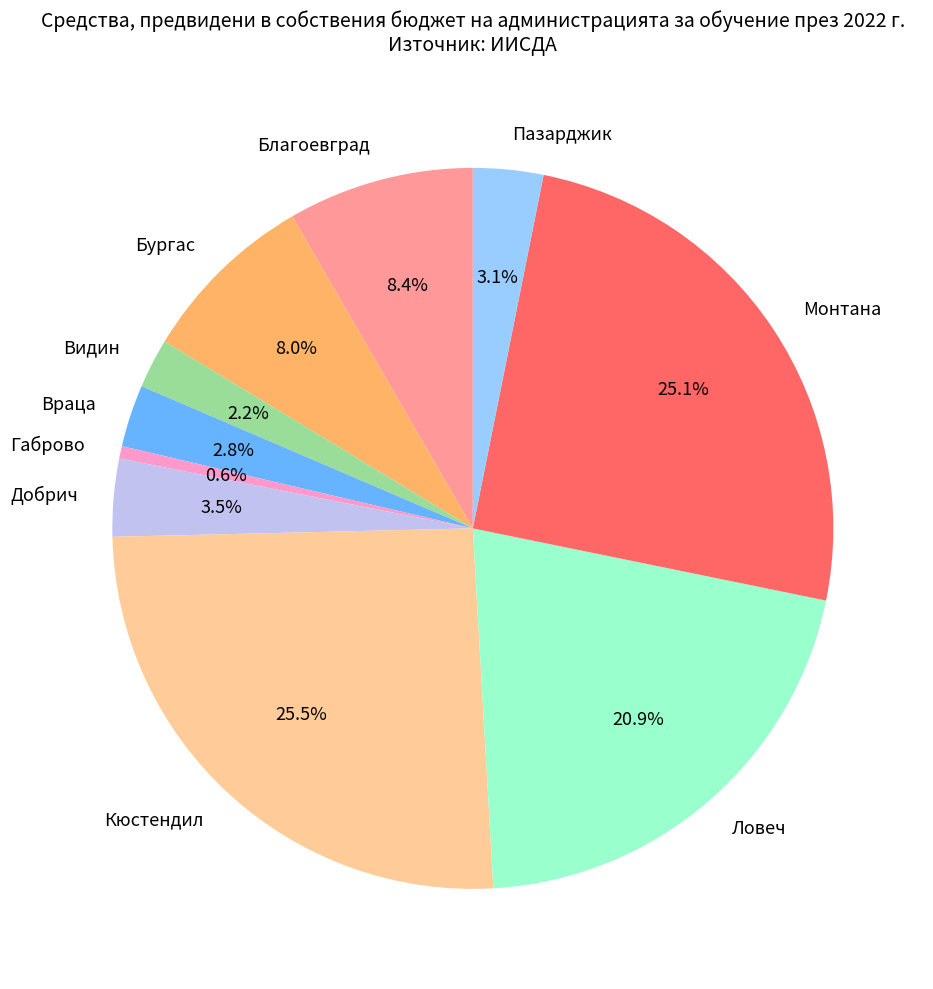

Does any single category account for the majority?

No